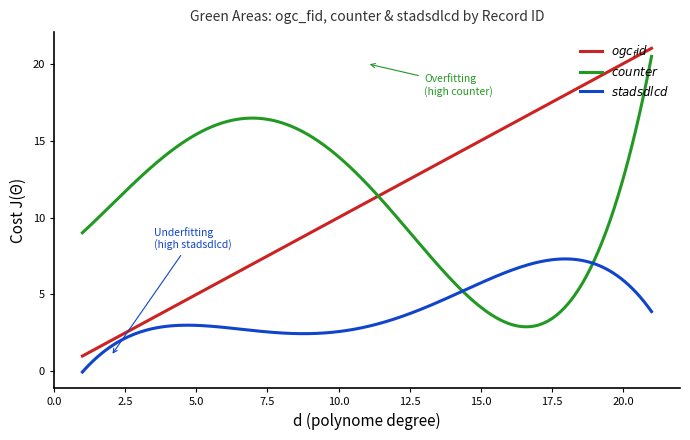

Is this an area chart (filled region under the line)?

No